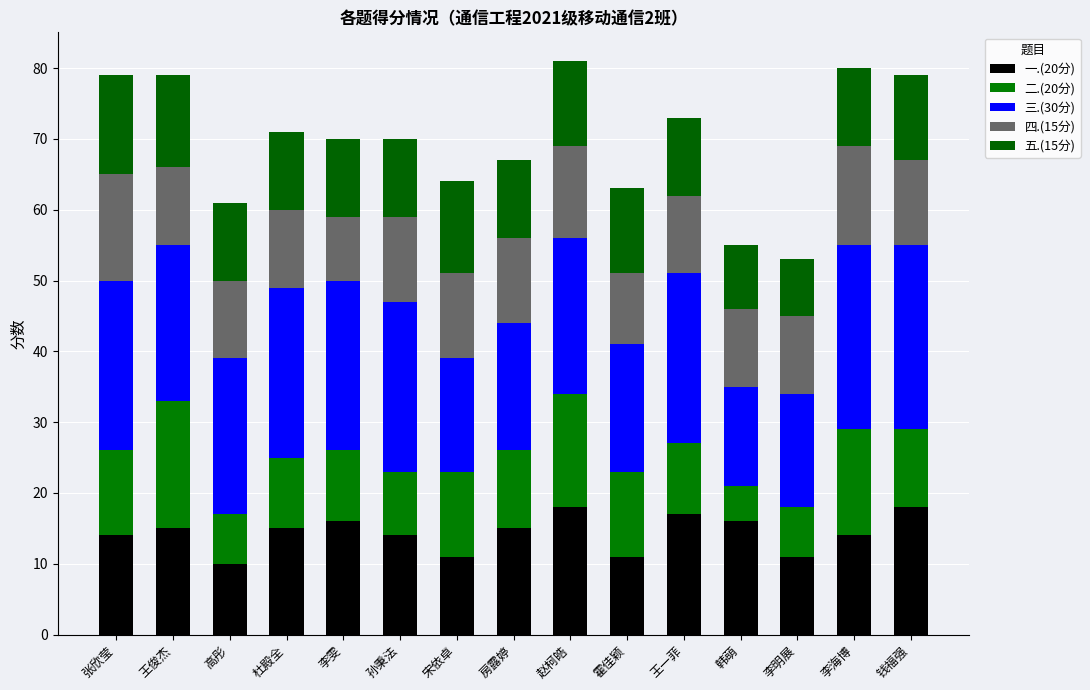

What is the sum of the 二.(20分) values at 高彤 and 杜殿全?

17